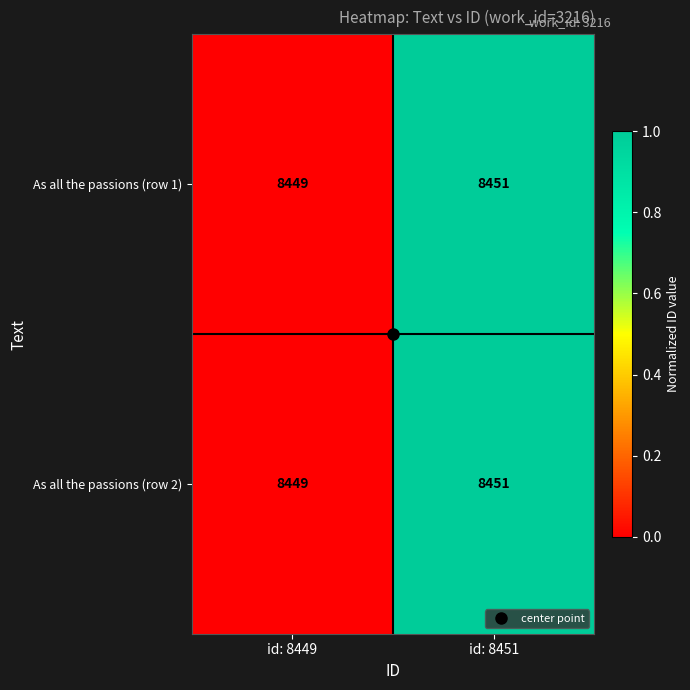

Is the value of As all the passions (row 2) at id: 8451 greater than the value of As all the passions (row 1) at id: 8449?

Yes